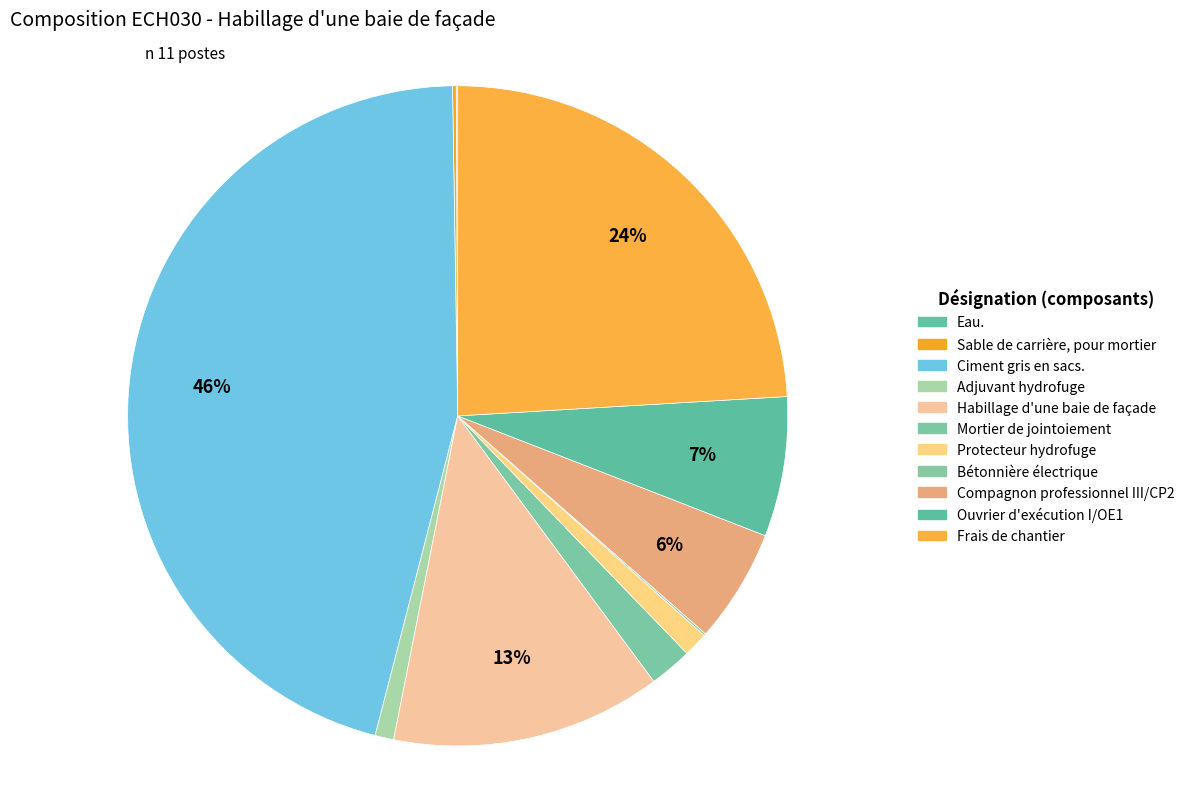

What percentage is NOT represented by Adjuvant hydrofuge?

99.1%